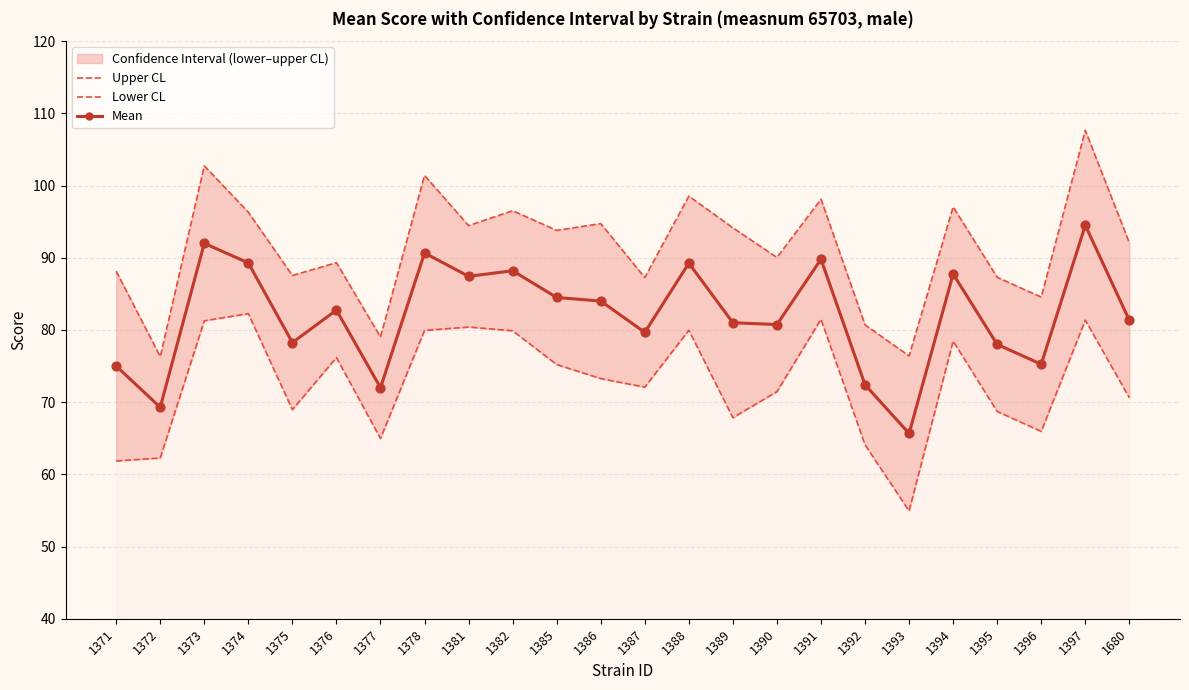

What are all the series names shown in the legend?

Upper CL, Lower CL, Mean